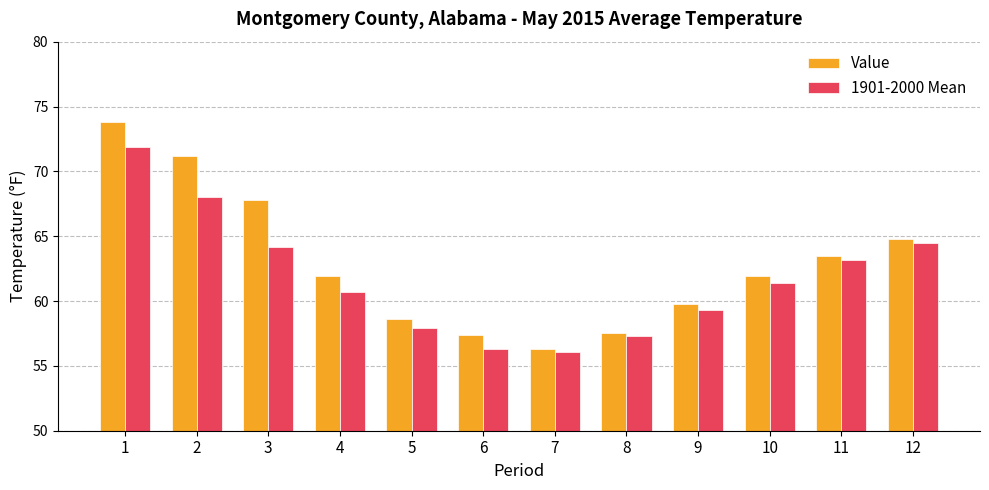

The 1901-2000 Mean series shows 21.0 at 9. True or false?

False